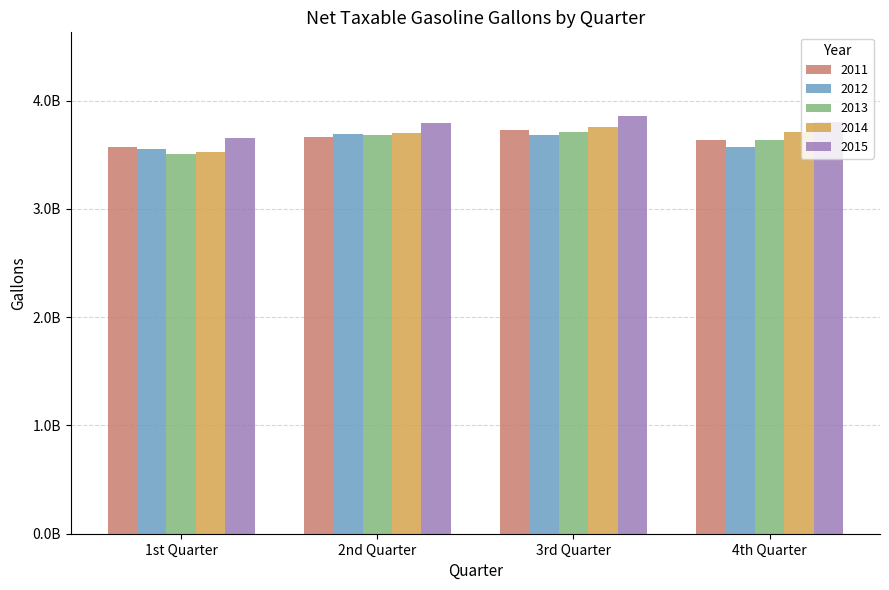

Between 4th Quarter and 3rd Quarter, which is larger?

3rd Quarter